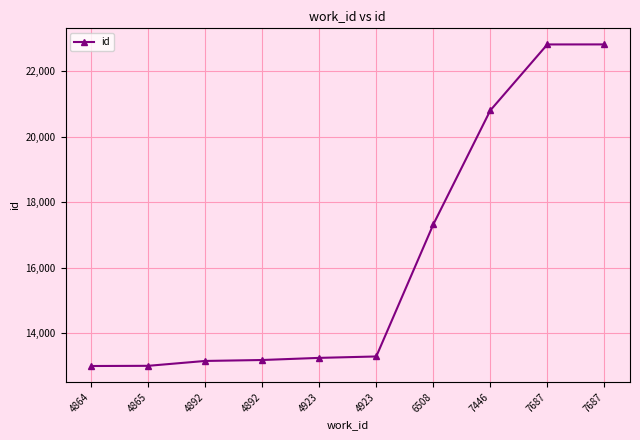

How many series are shown in this chart?

1